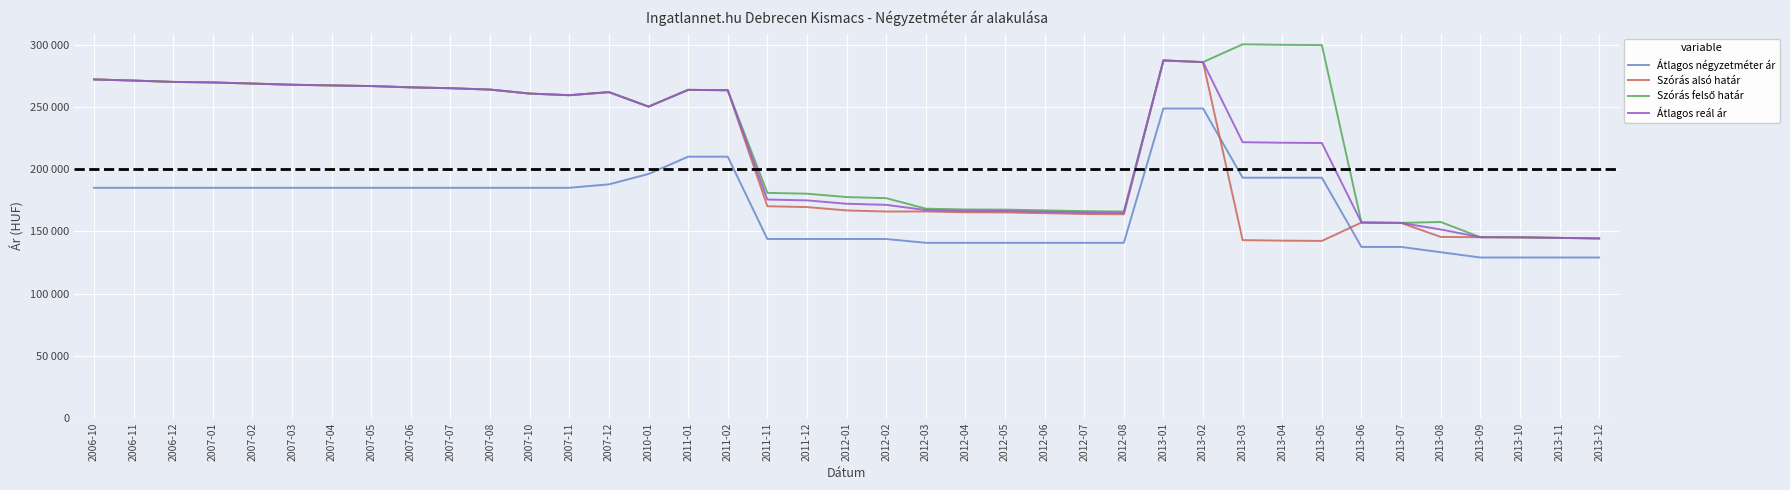

Reading left to right, list all the values displayed in this chart.

Átlagos négyzetméter ár: 185000	185000	185000	185000	185000	185000	185000	185000	185000	185000	185000	185000	185000	187778	196111	210000	210000	143864	143864	143864	143864	140796	140796	140796	140796	140796	140796	248750	248750	193125	193125	193125	137500	137500	133250	129000	129000	129000	129000
Szórás alsó határ: 272059	271158	270084	269639	268754	267787	267262	266740	265701	265013	263902	260709	259387	261871	250228	263692	263393	170192	169517	166820	165940	165995	165325	165236	164617	164002	163696	287319	285975	142958	142556	142328	157097	156814	145527	145322	145211	144769	144330
Szórás felső határ: 272059	271158	270084	269639	268754	267787	267262	266740	265701	265013	263902	260709	259387	261871	250228	263692	263393	180938	180263	177566	176686	168245	167575	167486	166867	166252	165946	287319	285975	300288	299886	299658	157097	156814	157547	145322	145211	144769	144330
Átlagos reál ár: 272059	271158	270084	269639	268754	267787	267262	266740	265701	265013	263902	260709	259387	261871	250228	263692	263393	175565	174890	172193	171313	167120	166450	166361	165742	165127	164821	287319	285975	221623	221221	220993	157097	156814	151537	145322	145211	144769	144330